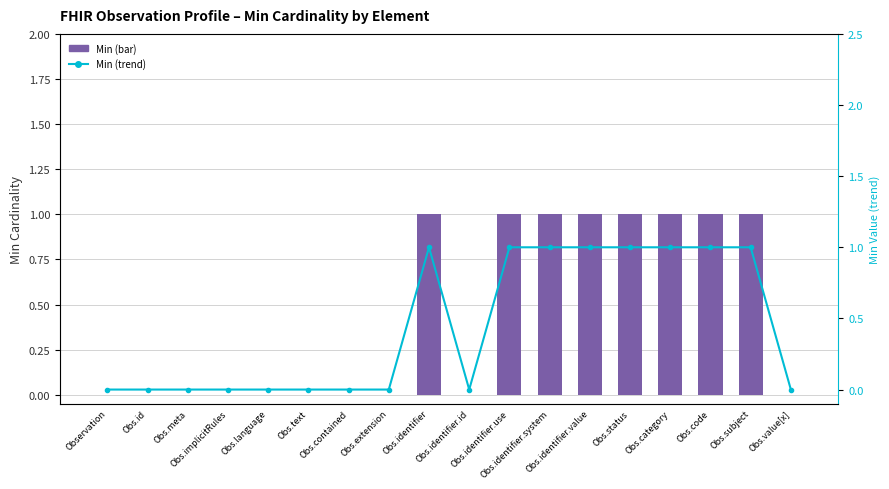

The value of Min at Obs.subject is 2. True or false?

False